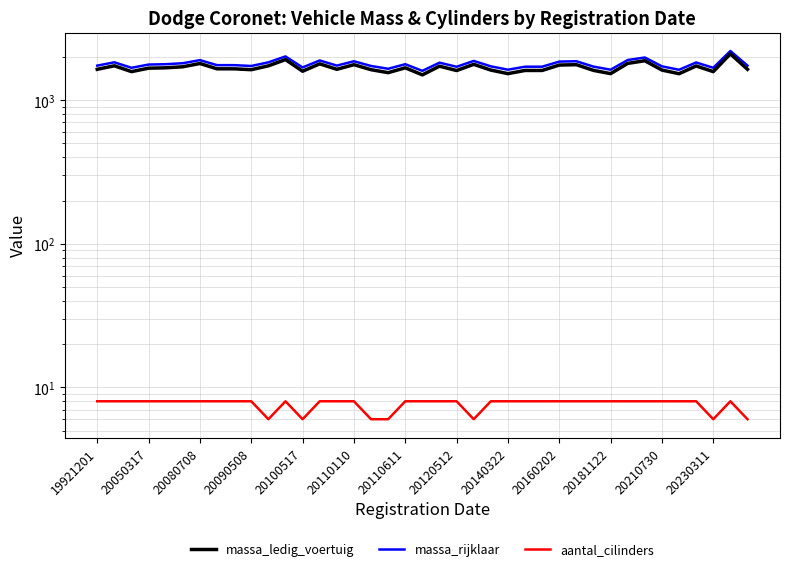

What is the sum of the aantal_cilinders values at 20110611 and 20110110?

16